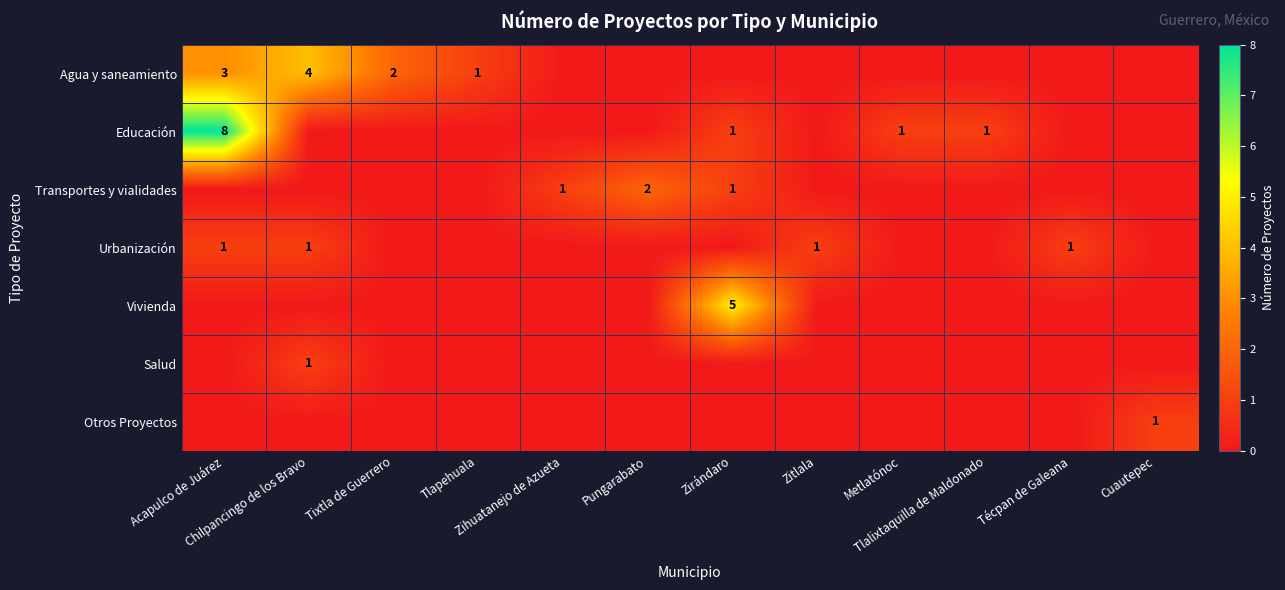

Is it true that Otros Proyectos equals -1 at Zitlala?

False